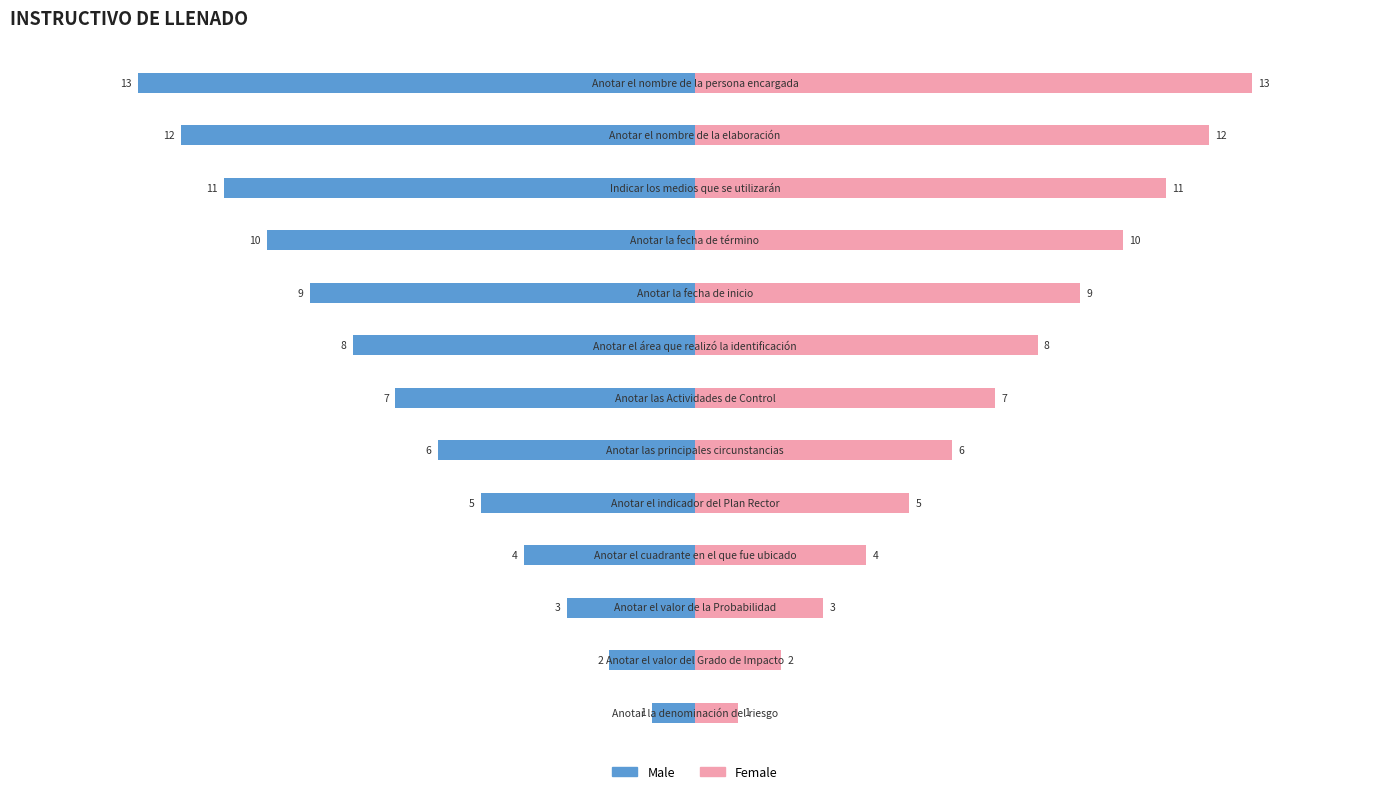

What is the value of the Male bar at the 3rd from the left?

-3